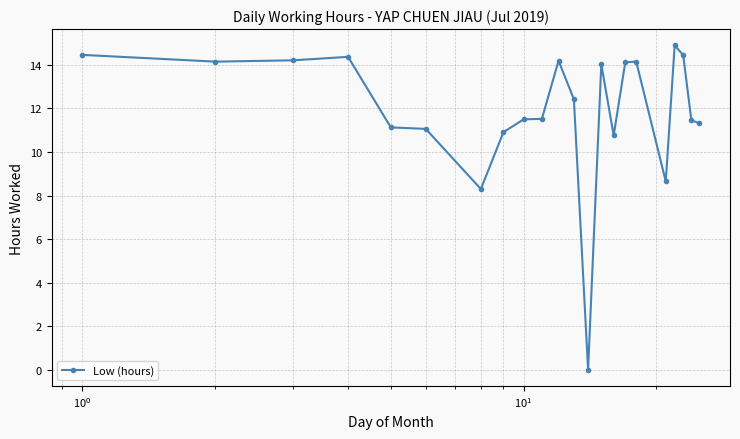

What is the sum of all values?

262.1